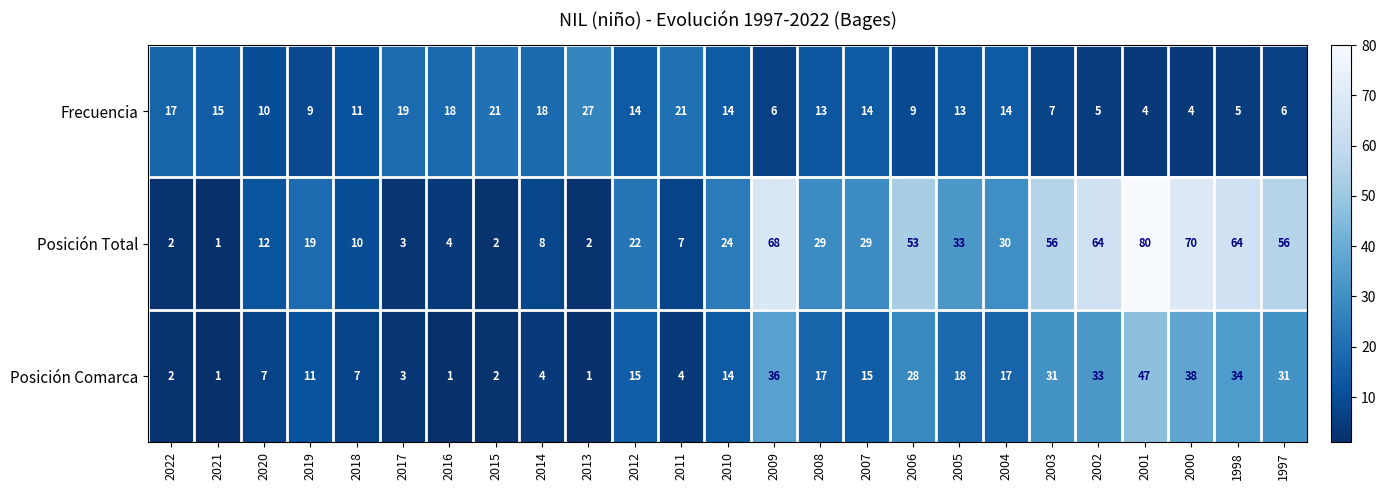

At which label does Frecuencia first exceed 13?

2022